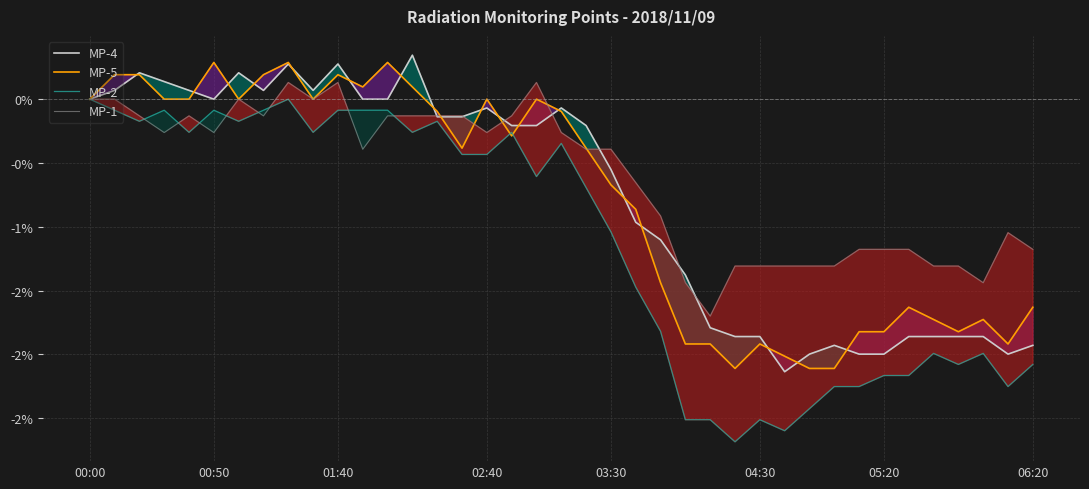

What is the minimum value shown in the chart?

-2.7